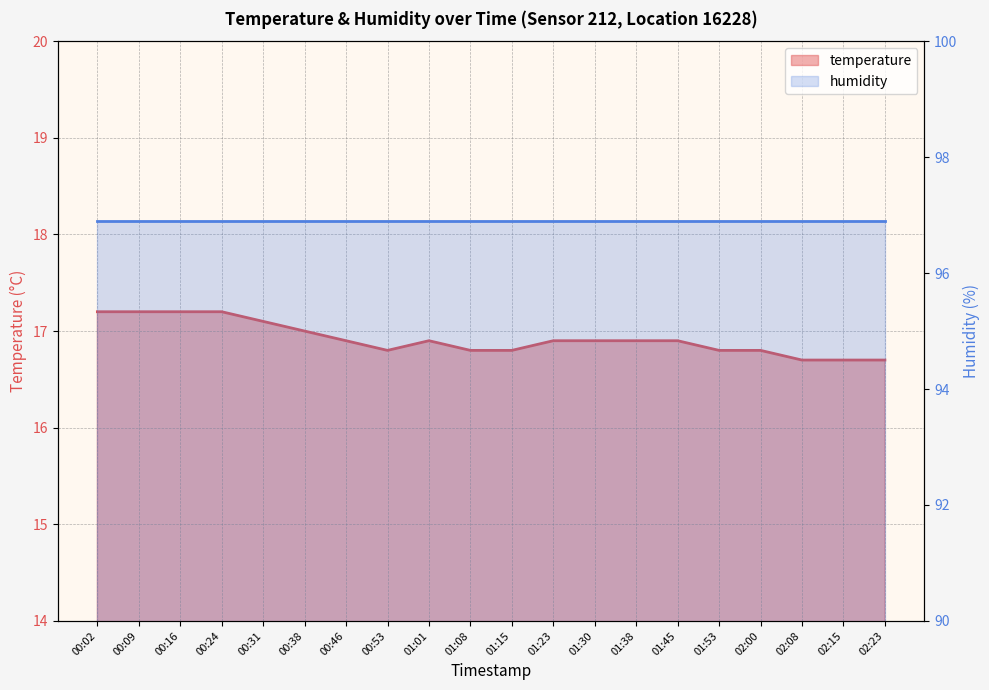

Approximately how many times larger is the value at 00:46 compared to 00:53?

1.0